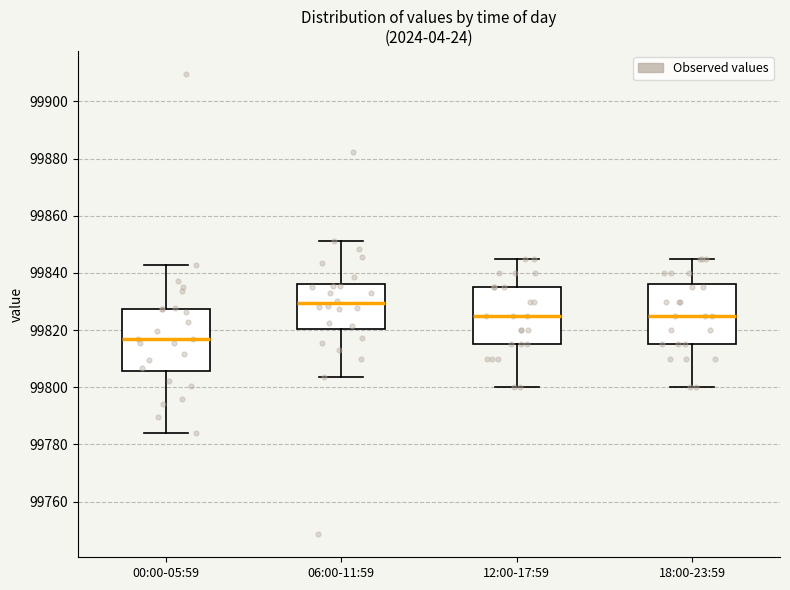

Reading left to right, transcribe this box plot: for each box, give where its median line is, the range the box spans, and where its two whiskers end, as read against the y-axis. The values are not printed on the chart, so give them approximately, as read against the axis.

00:00-05:59: median 99816, box 99806 to 99828, whiskers 99784 to 99842
06:00-11:59: median 99830, box 99820 to 99836, whiskers 99804 to 99852
12:00-17:59: median 99826, box 99816 to 99836, whiskers 99800 to 99846
18:00-23:59: median 99826, box 99816 to 99836, whiskers 99800 to 99846